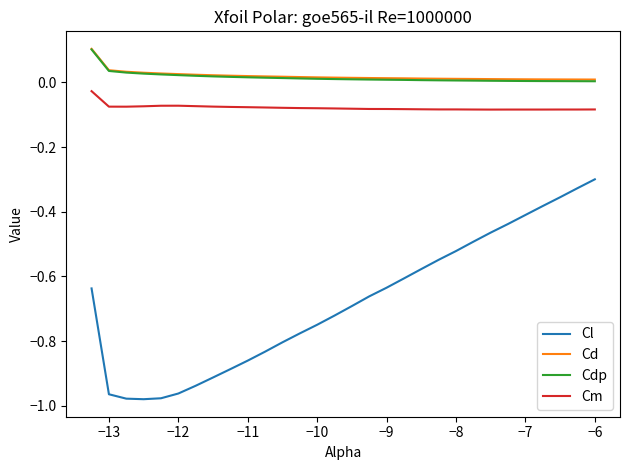

True or false: Cl and Cd cross at least once.

False